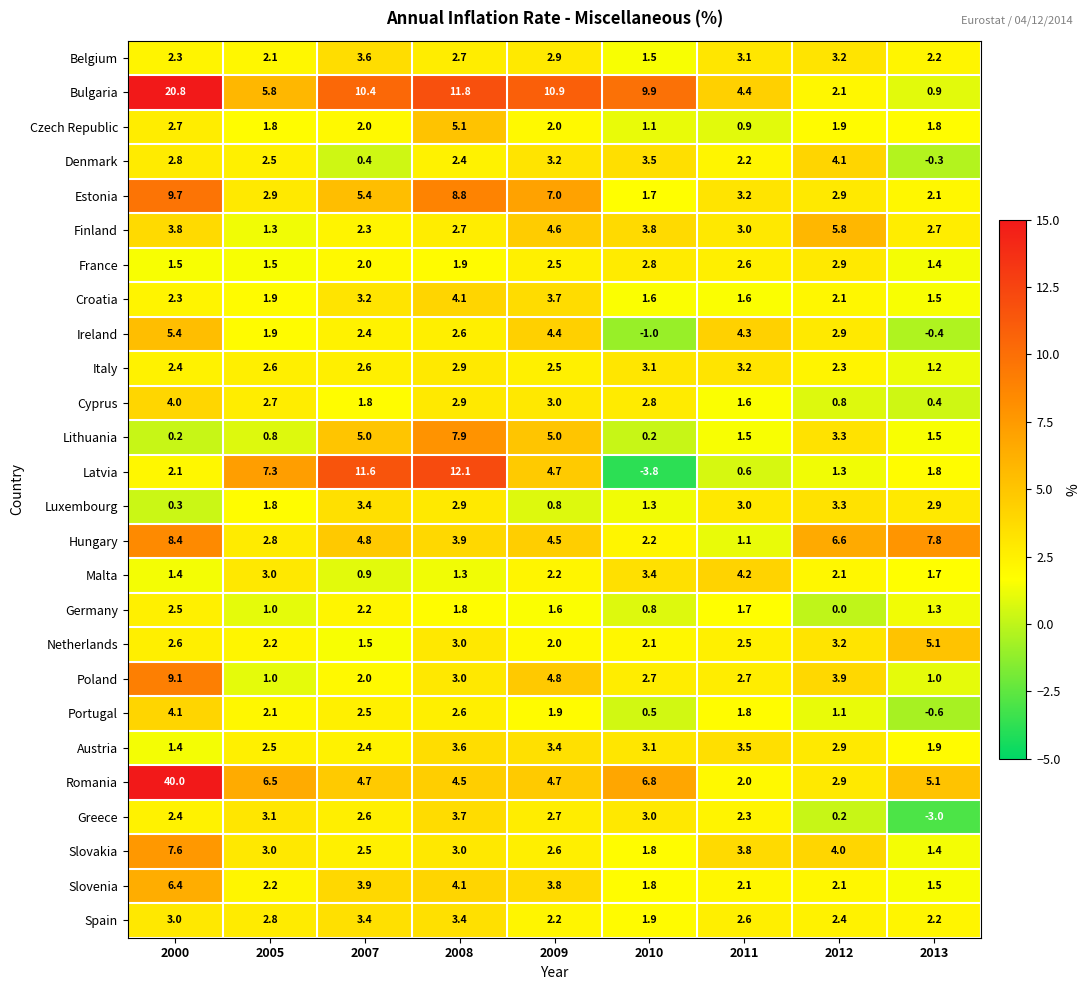

What is the greatest value displayed?

40.0